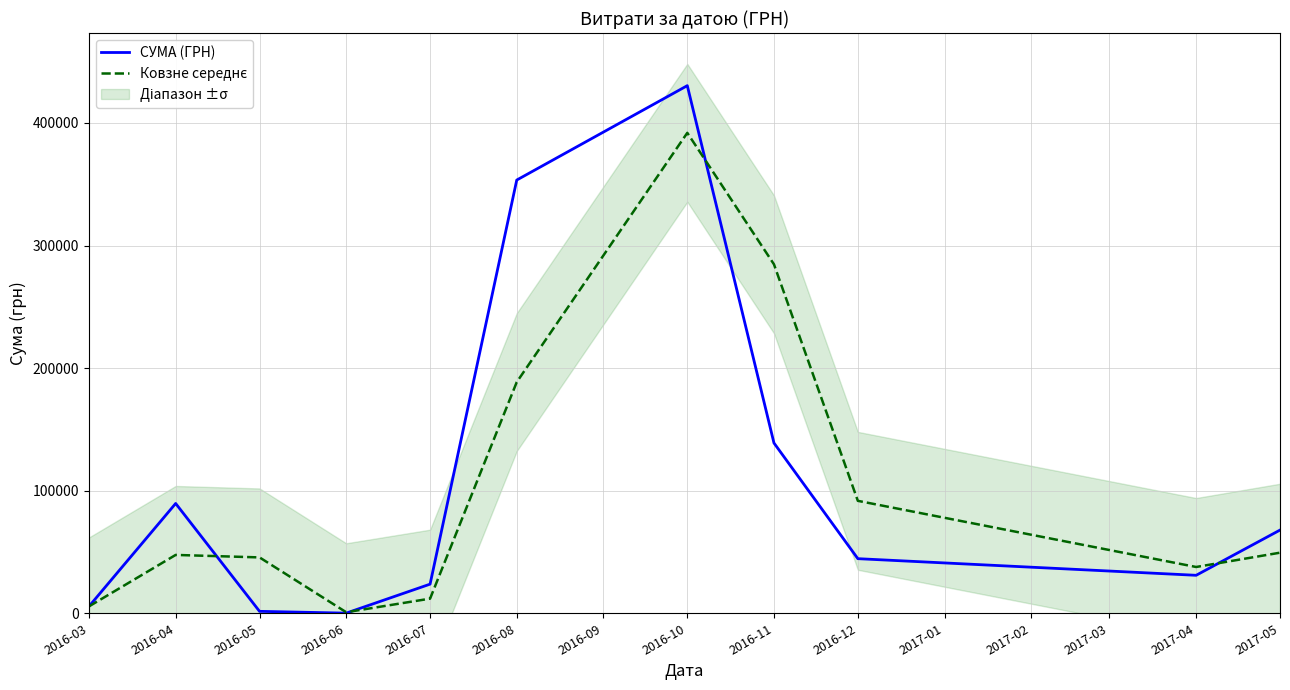

How many data points in СУМА (ГРН) are above 44546?

6